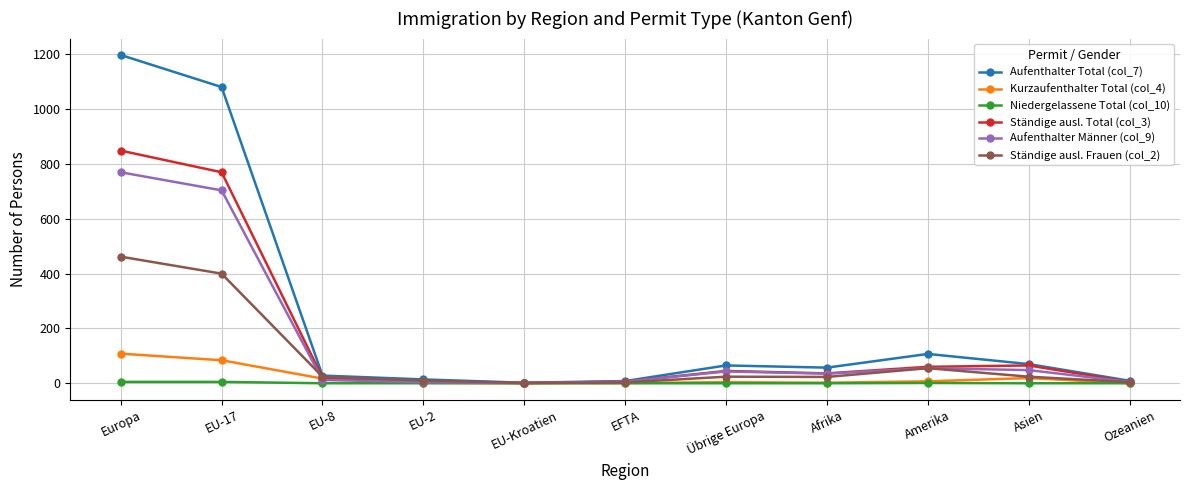

List the series in order of their peak value, lowest first.

Niedergelassene Total (col_10), Kurzaufenthalter Total (col_4), Ständige ausl. Frauen (col_2), Aufenthalter Männer (col_9), Ständige ausl. Total (col_3), Aufenthalter Total (col_7)